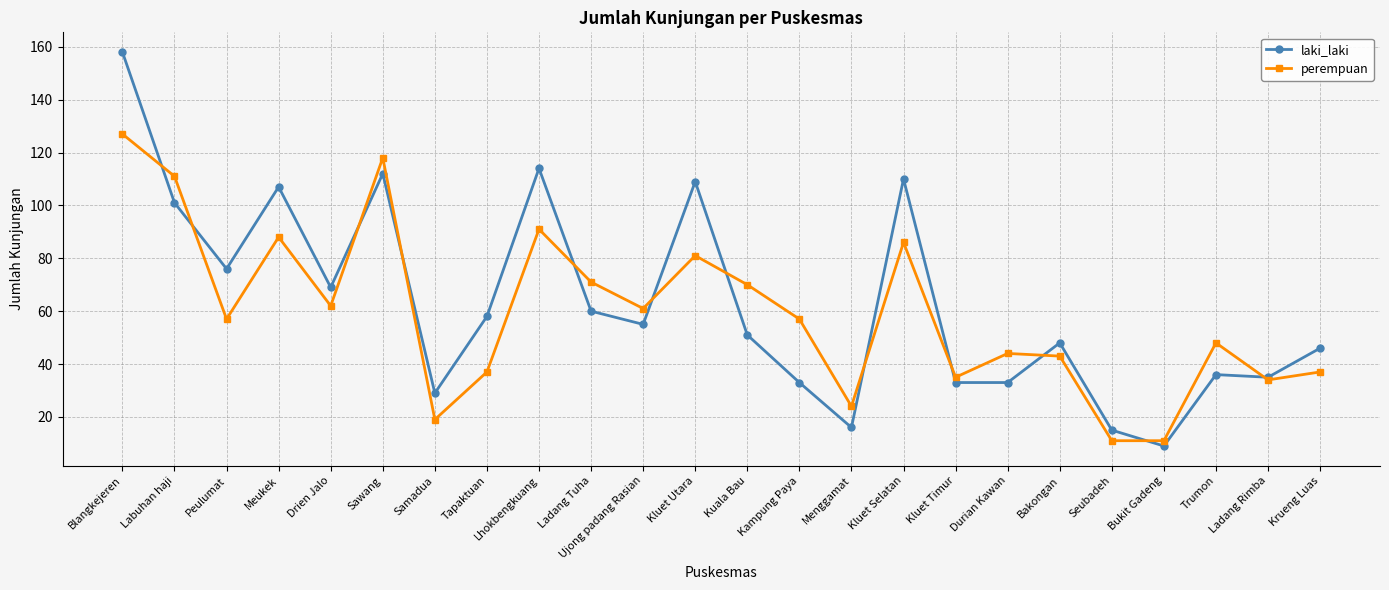

List the series in order of their overall mean, highest first.

laki_laki, perempuan